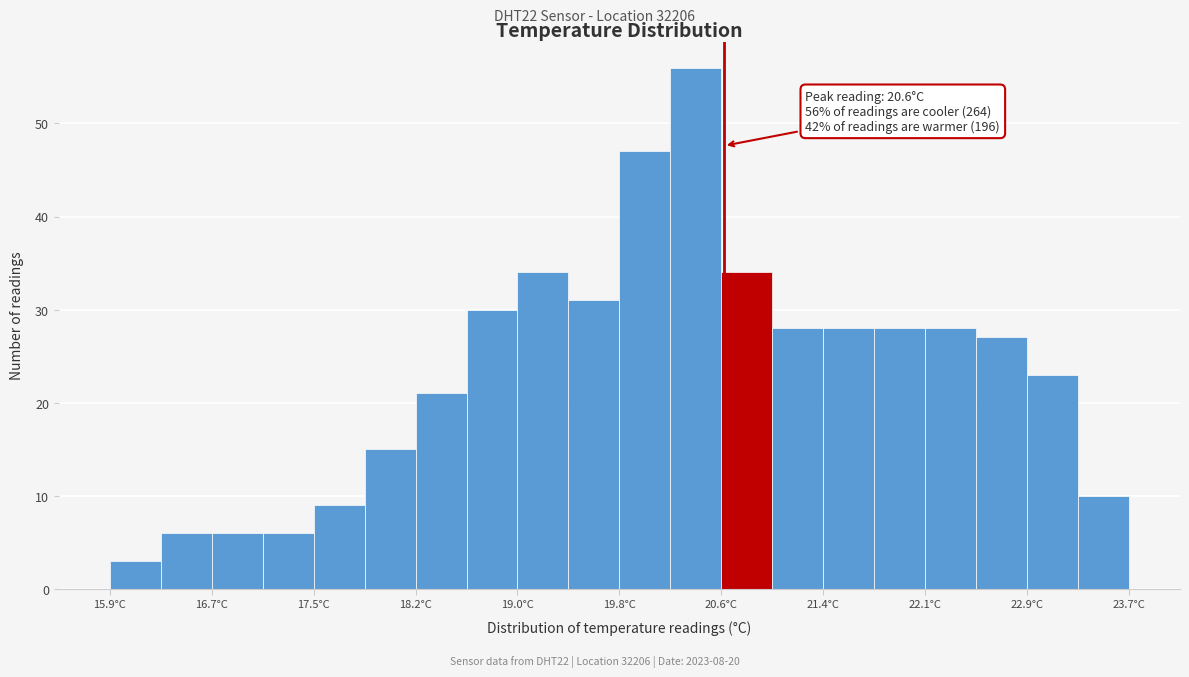

Around what value on the x-axis is the tallest bar? Give the approximate position of its centre, as read against the axis.

20.4